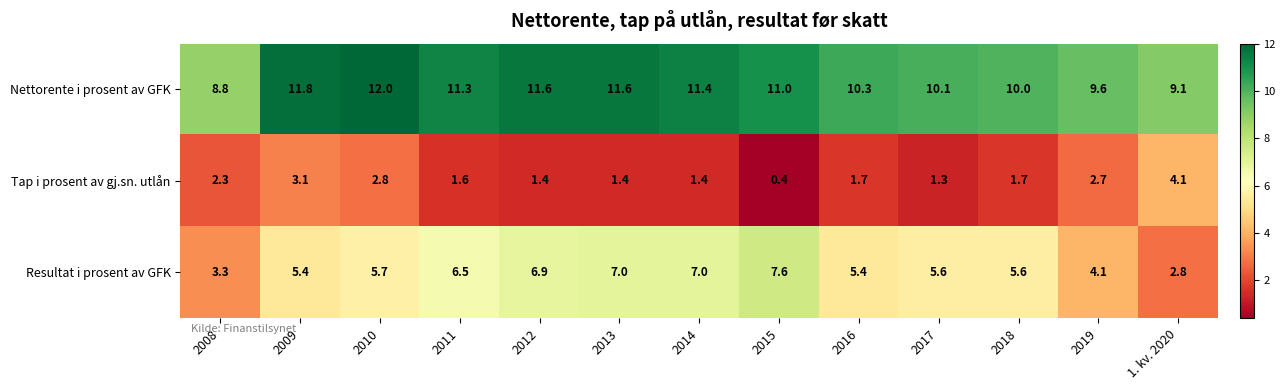

At which category does the chart reach its peak across all series?

2010